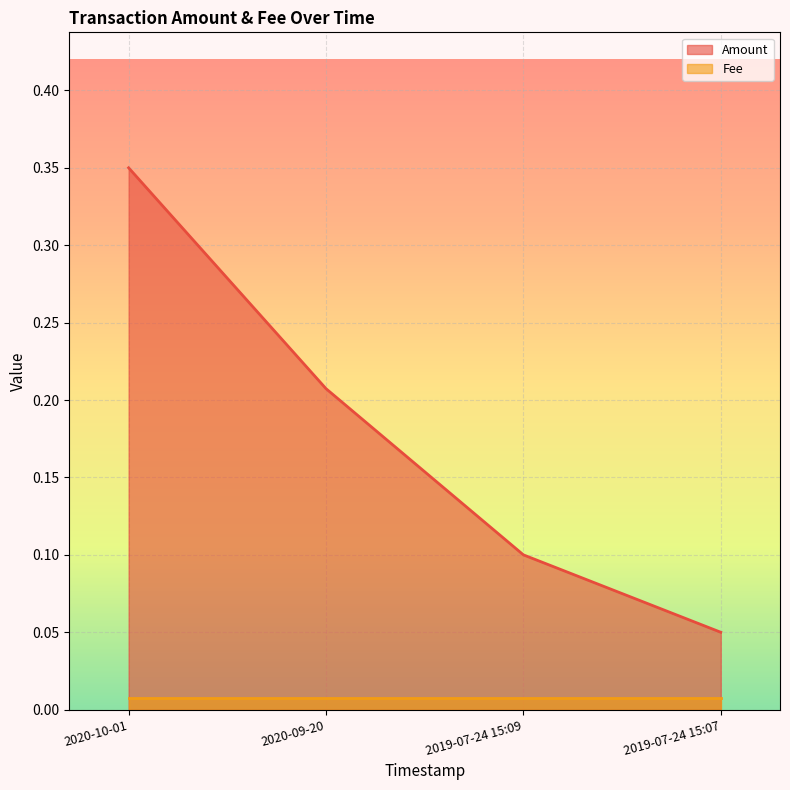

What is the difference between the second highest and second lowest values?

0.1